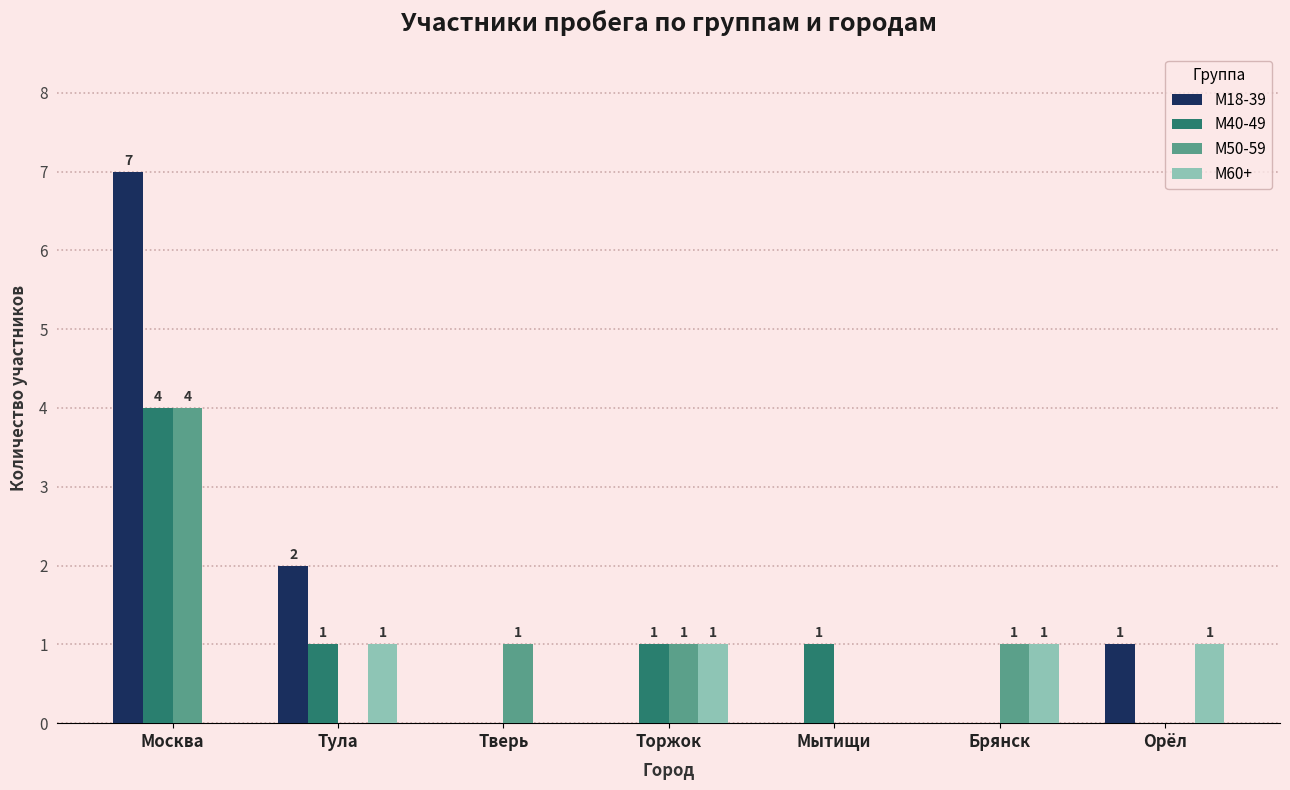

What is the sum of all М60+ values?

4